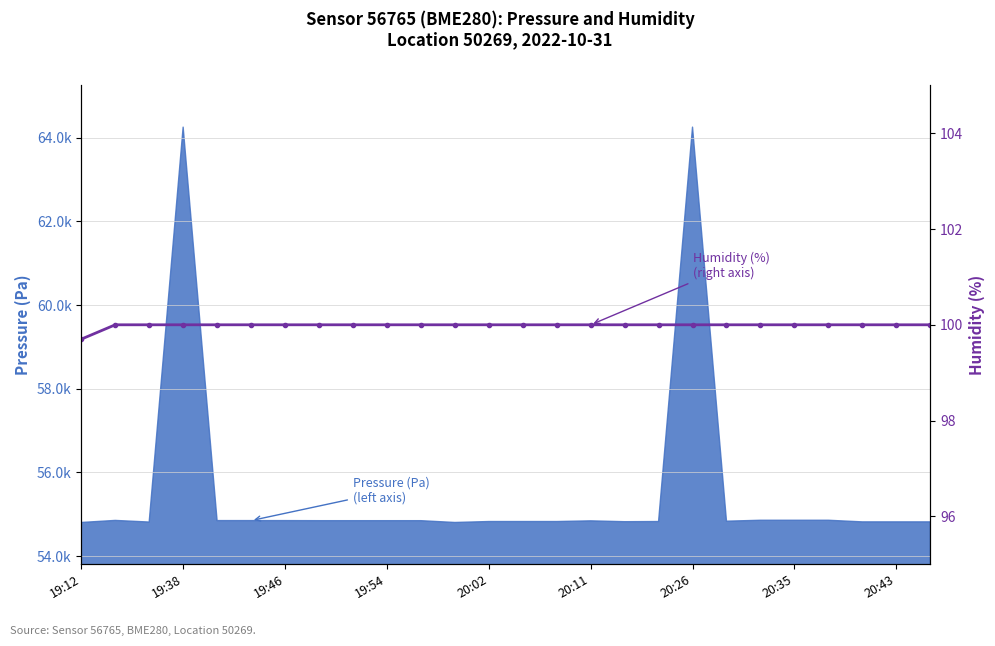

What is the sum of the values at 12 and 16?

200.0